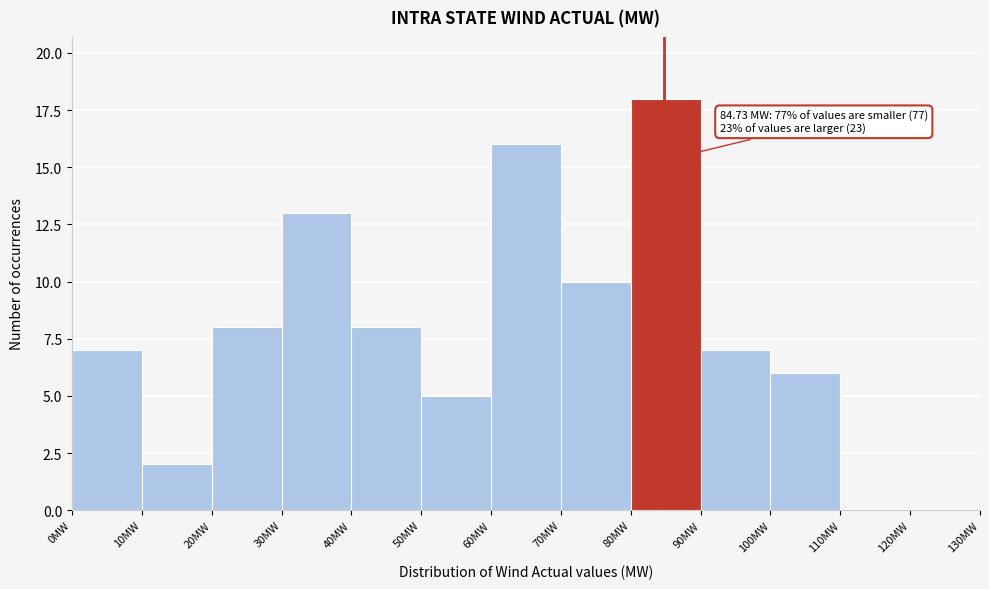

Over which range of the x-axis is the bar tallest?

80 to 90